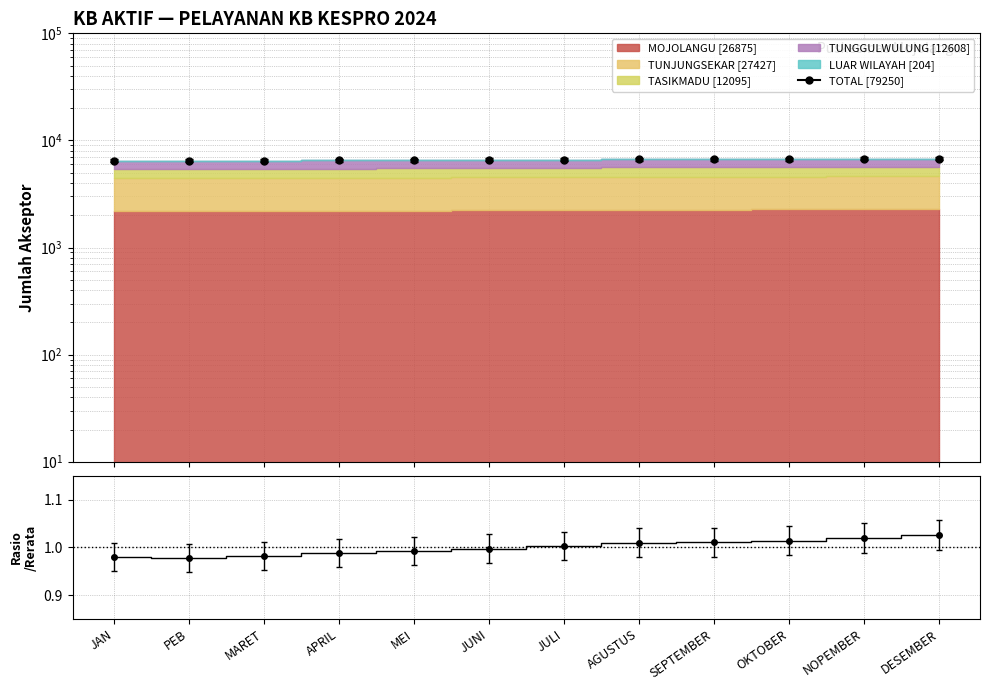

True or false: TUNJUNGSEKAR has a value of 6785.6 at JUNI.

True